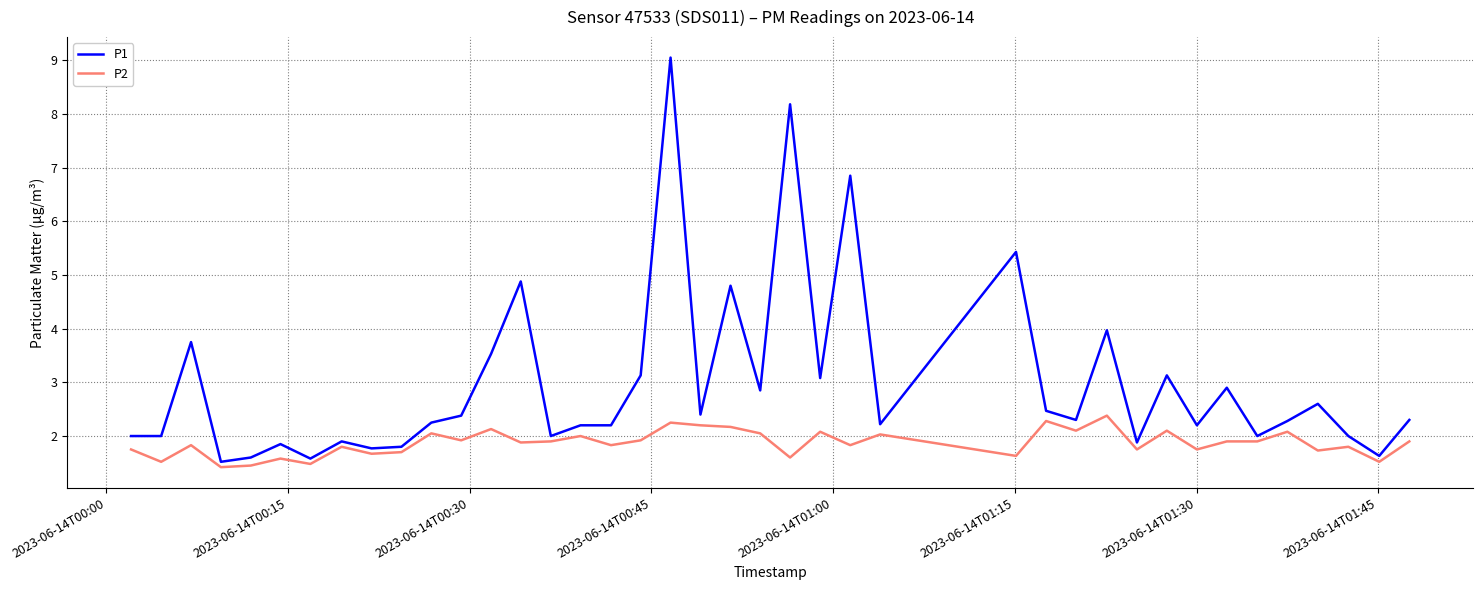

What is the difference between the maximum and minimum values in the P1 series?

7.5